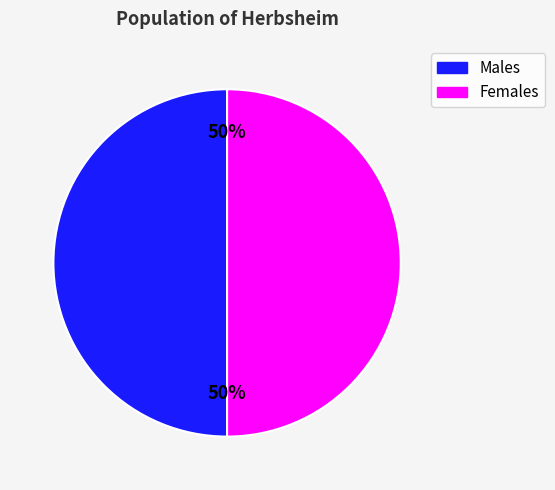

To the nearest percent, what is the average slice percentage?

50%